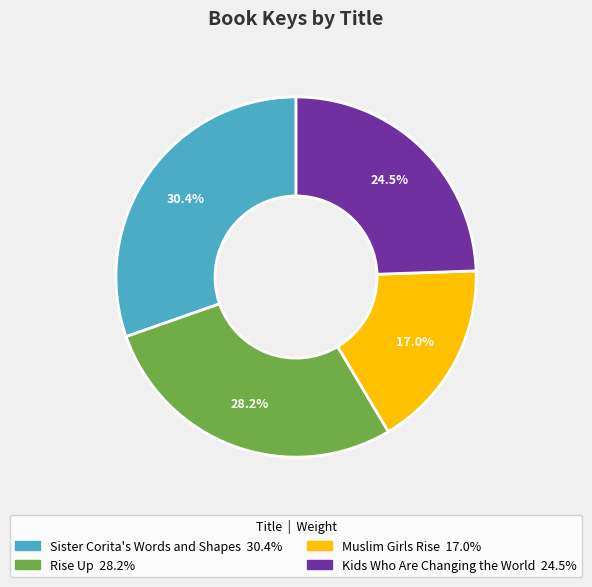

Count the number of slices in the pie.

4